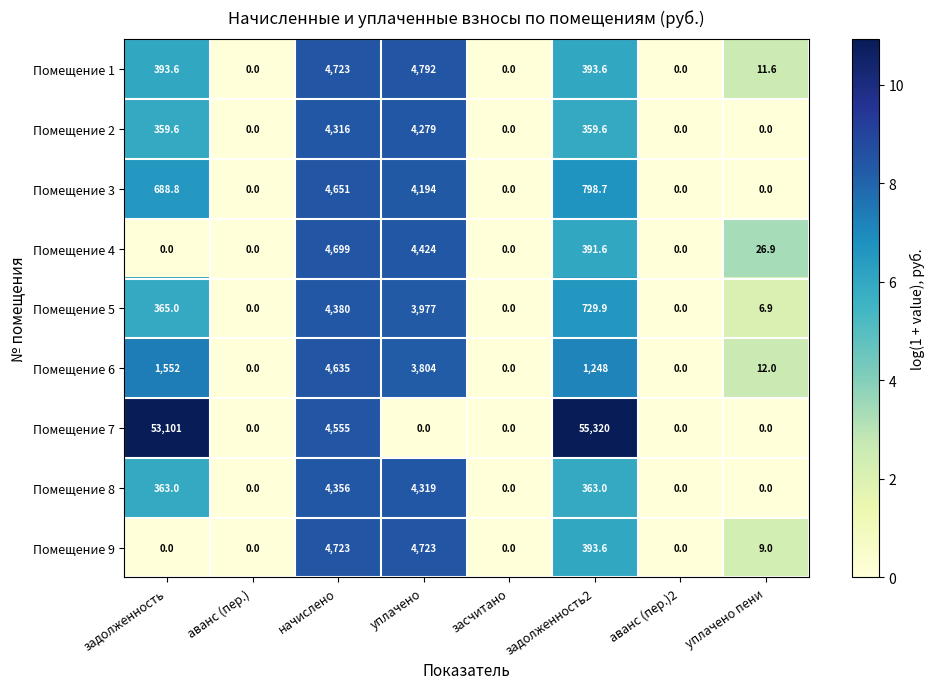

Which series changed the most between задолженность and засчитано?

Помещение 7